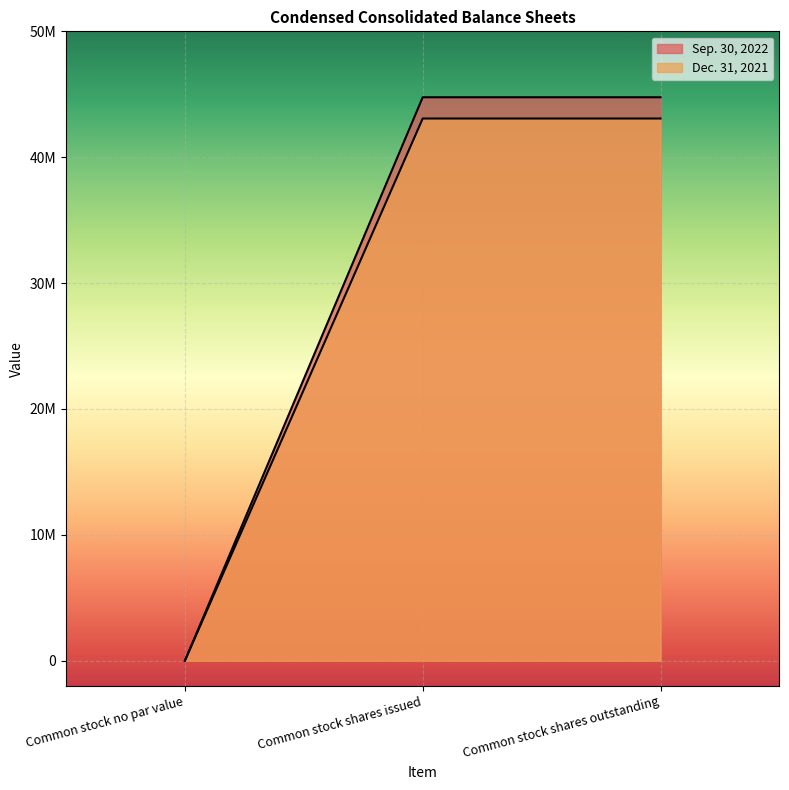

How many lines are shown in the chart?

2